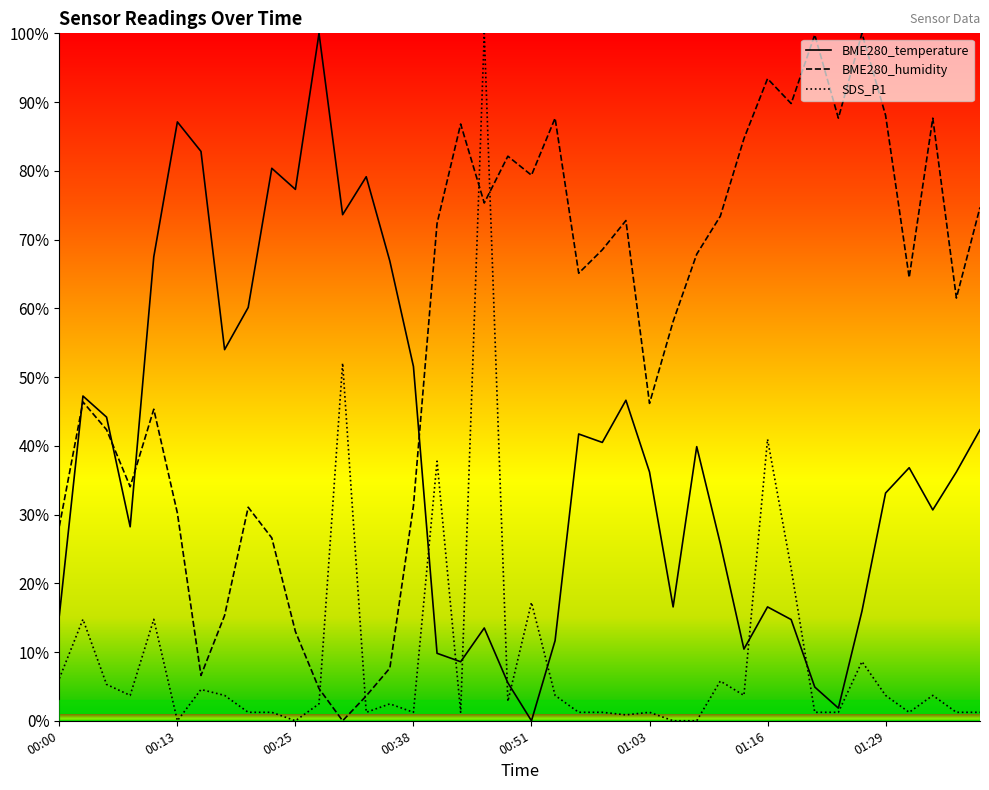

Rank the series by their average value, from lowest to highest.

SDS_P1, BME280_temperature, BME280_humidity